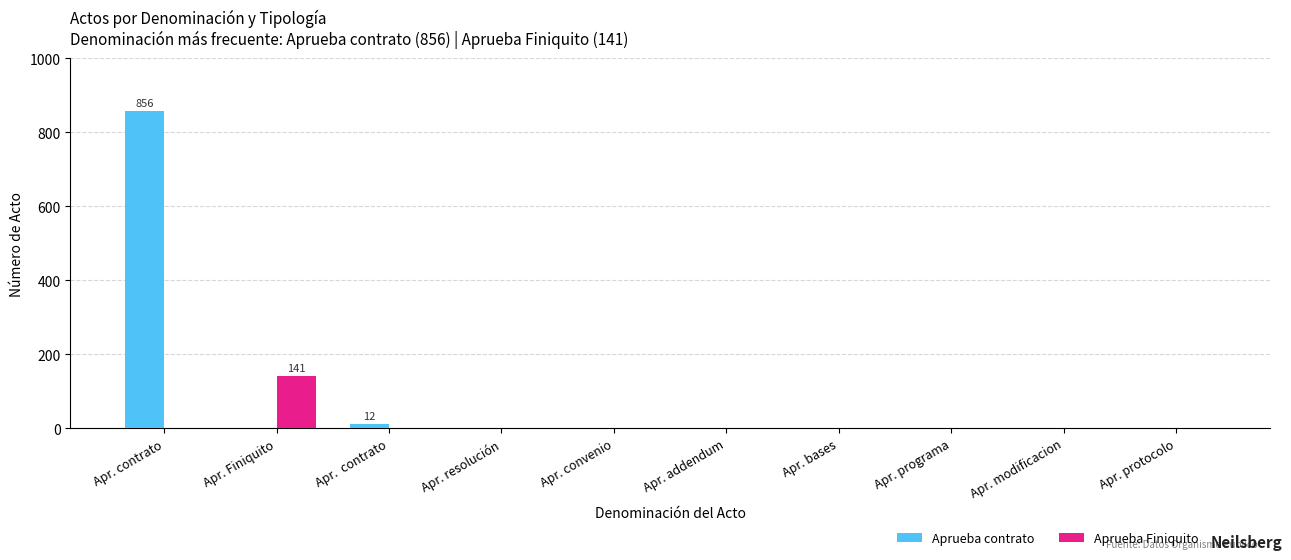

Which series changed the most between Apr. contrato and Apr. protocolo?

Aprueba contrato